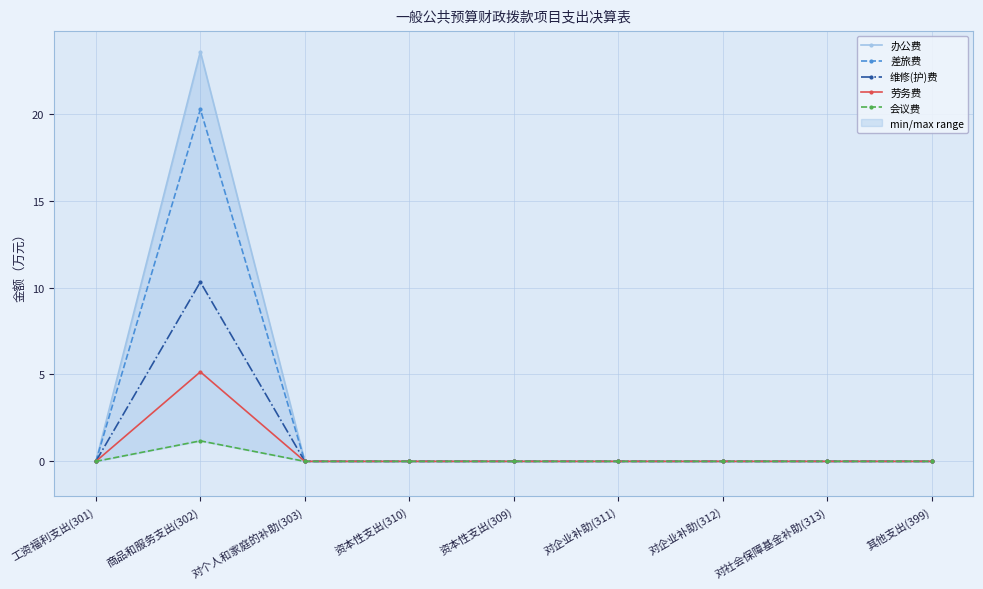

Which label corresponds to the largest value in the chart?

商品和服务支出(302)